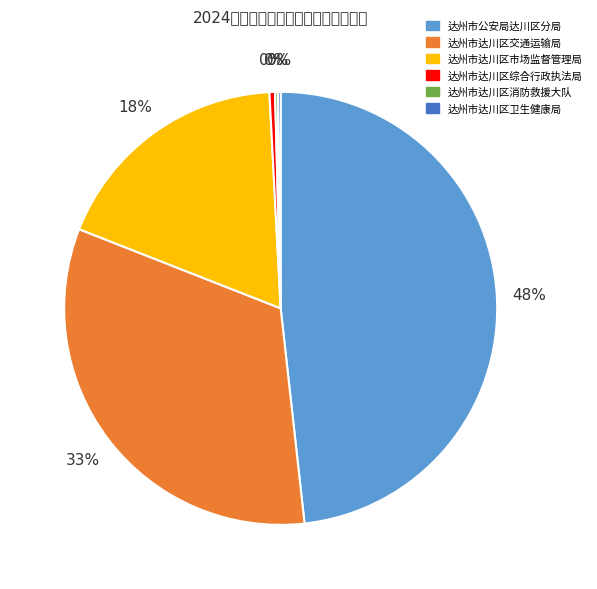

Rank the categories by value from highest to lowest.

达州市公安局达川区分局, 达州市达川区交通运输局, 达州市达川区市场监督管理局, 达州市达川区综合行政执法局, 达州市达川区消防救援大队, 达州市达川区卫生健康局